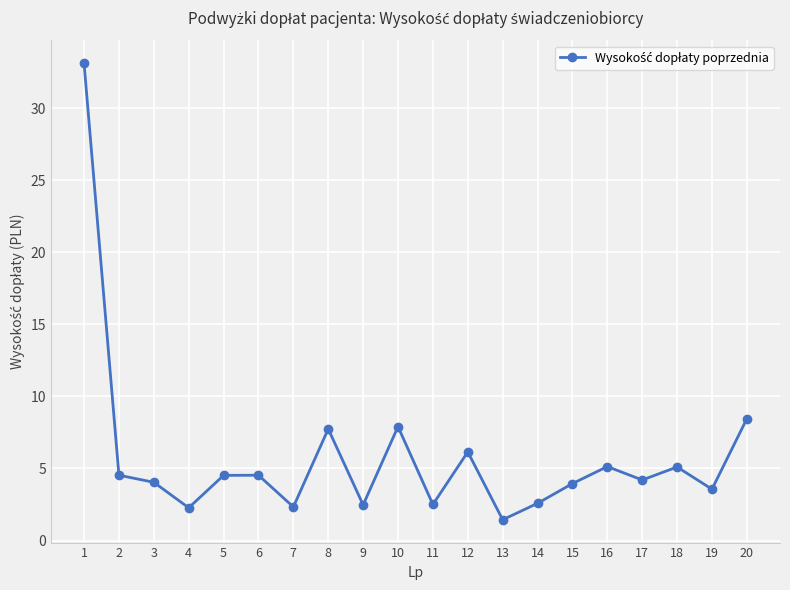

At which label is the value closest to 17?

20